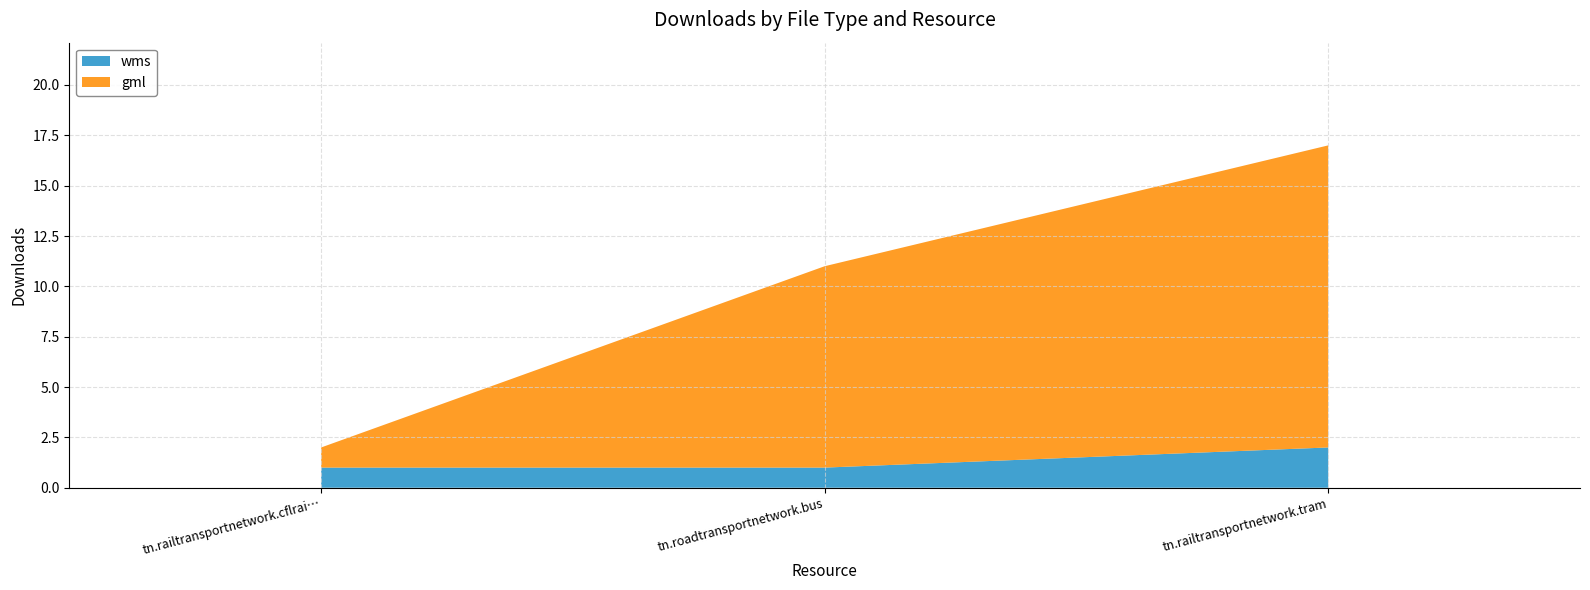

Reading right to left, transcribe all the data shown in this chart.

wms: tn.railtransportnetwork.tram=2	tn.roadtransportnetwork.bus=1	tn.railtransportnetwork.cflrailwaylink=1
gml: tn.railtransportnetwork.tram=15	tn.roadtransportnetwork.bus=10	tn.railtransportnetwork.cflrailwaylink=1